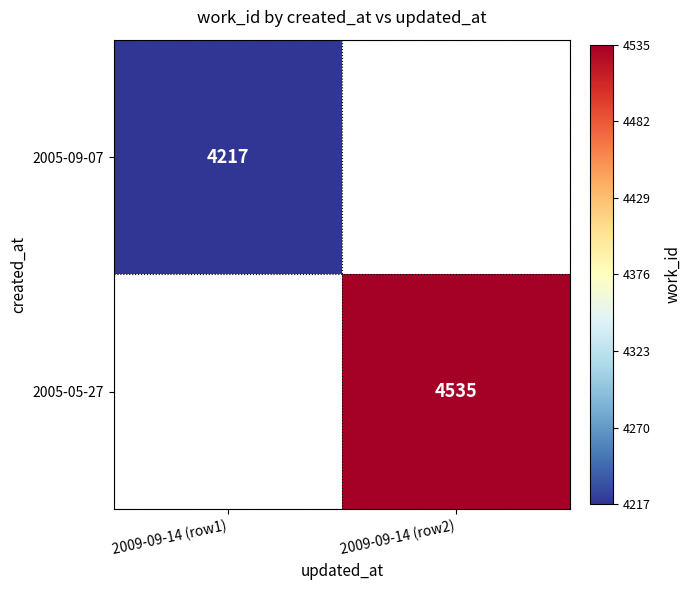

At how many categories does at least one series exceed 4473?

1